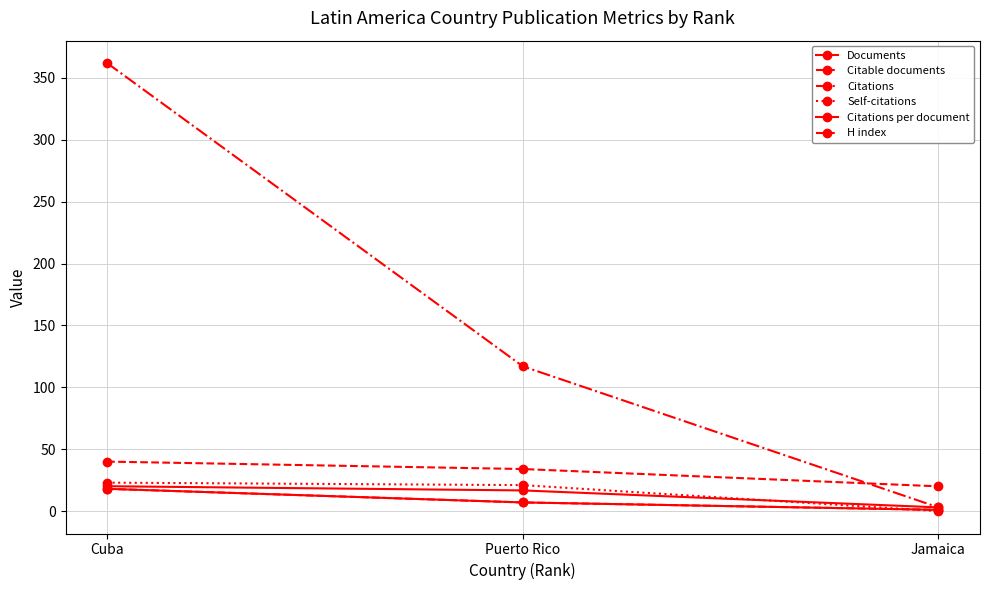

What is the difference between the maximum and second lowest values in the Citable documents series?

11.0